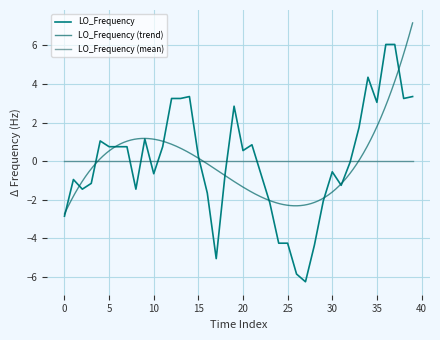

What is the difference between the maximum and minimum values?

12.3